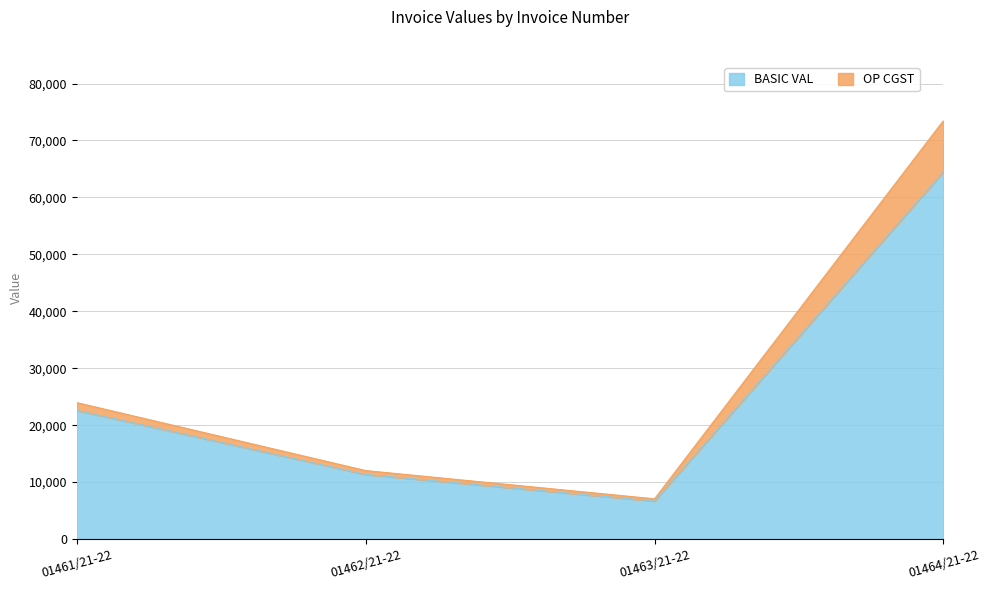

At how many categories does at least one series exceed 72045?

1